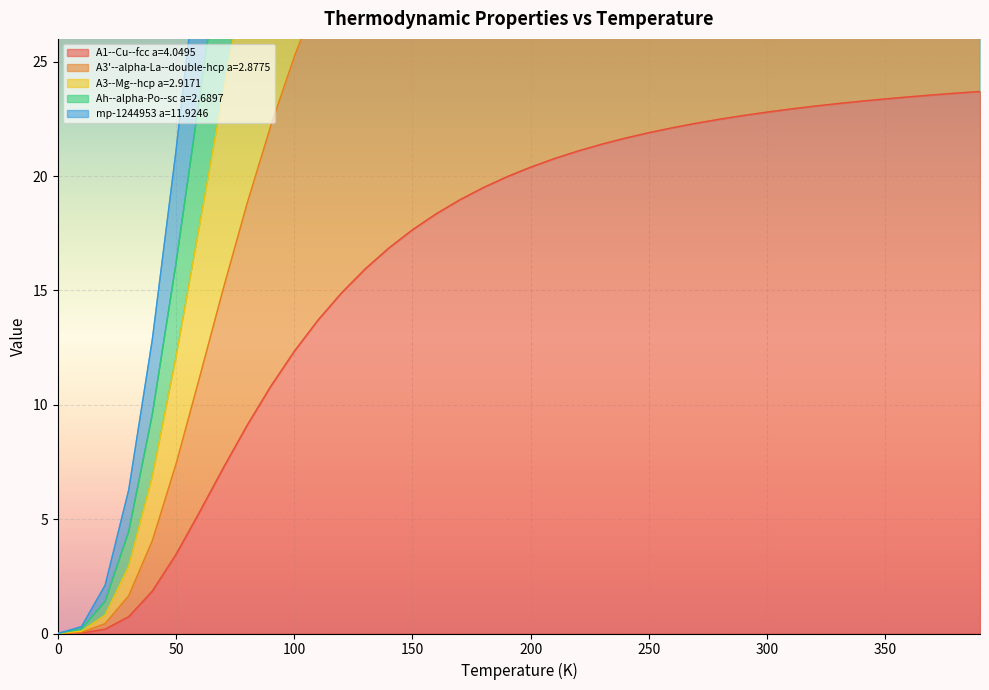

At which label does A1--Cu--fcc a=4.0495 reach its peak?

390.0